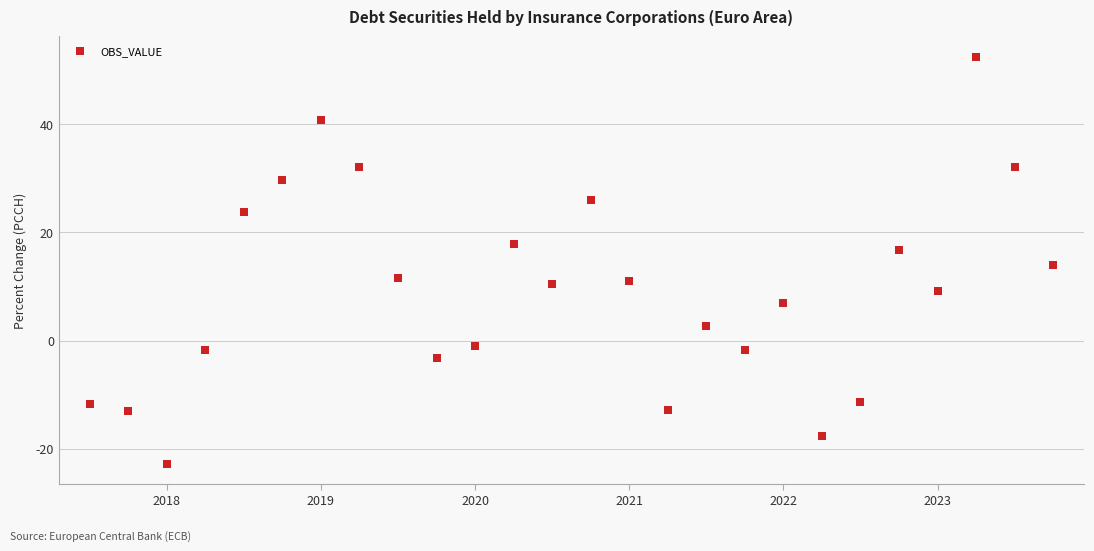

What is the range of Y values (max minus min)?

75.2